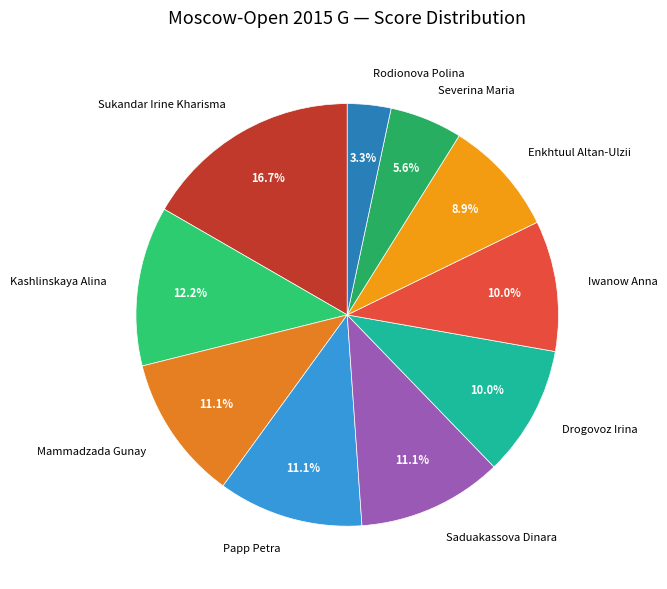

To the nearest percent, what is the difference between the largest and smallest slice percentages?

13%